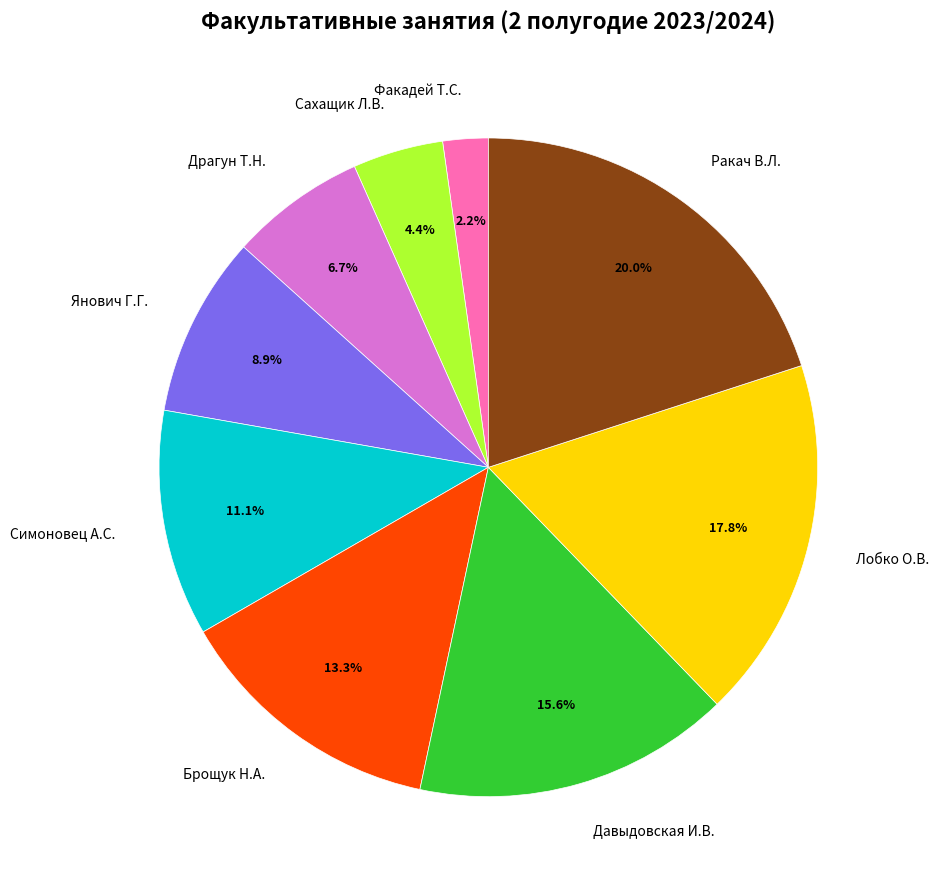

What is the ratio of the value at Янович Г.Г. to the value at Лобко О.В.?

0.5